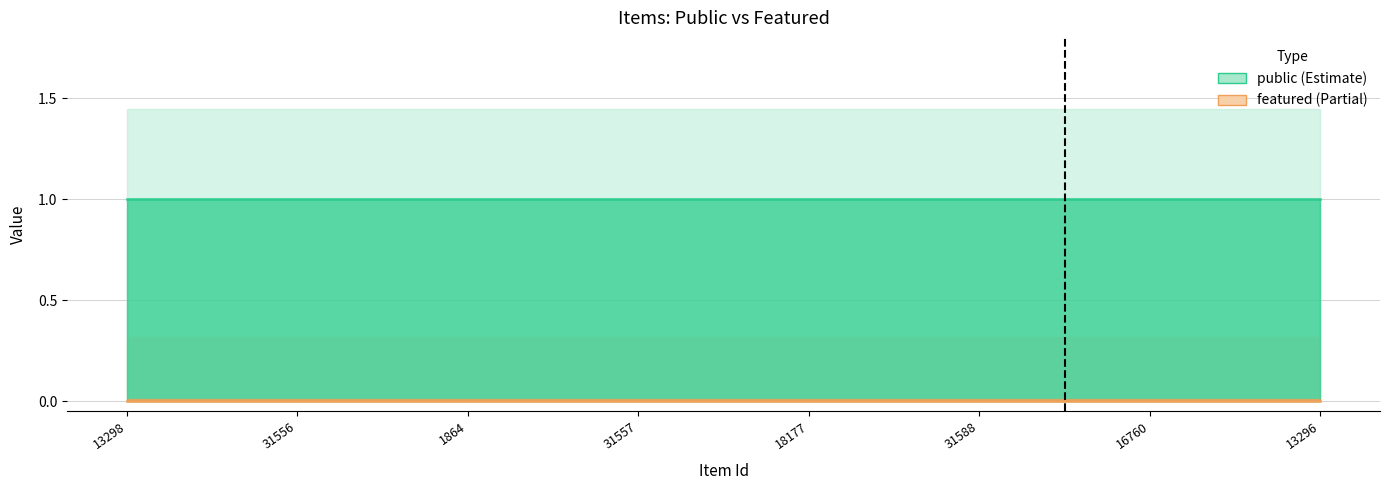

Reading left to right, list all the values displayed in this chart.

public: 1	1	1	1	1	1	1	1
featured: 0	0	0	0	0	0	0	0